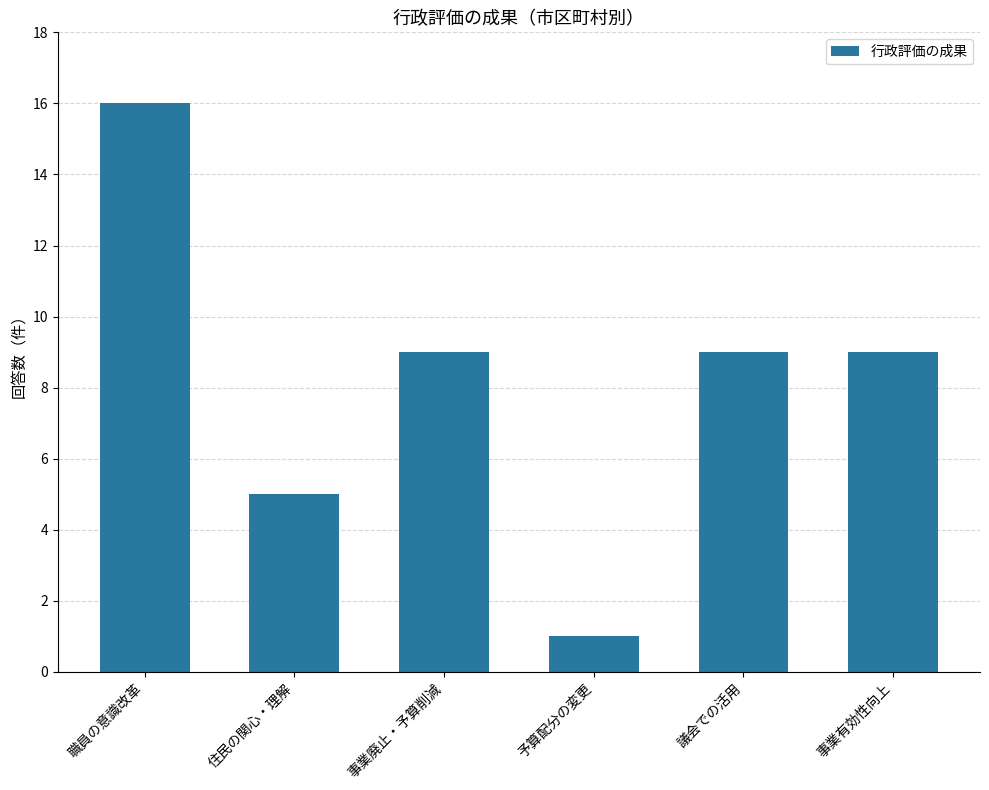

The chart shows a value of 1 at 予算配分の変更. True or false?

True